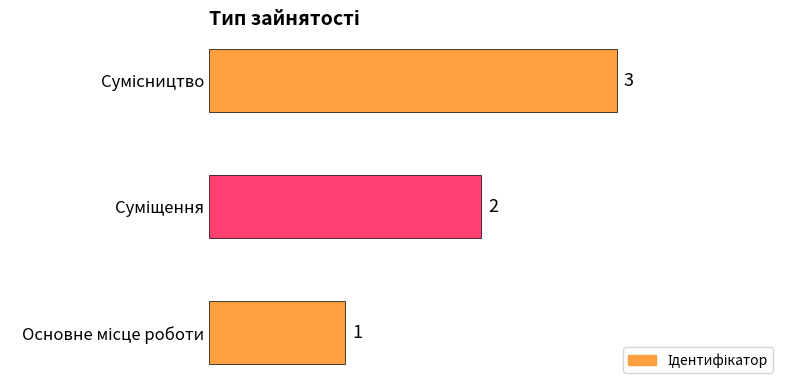

Count the values in the range 1 to 3.

3